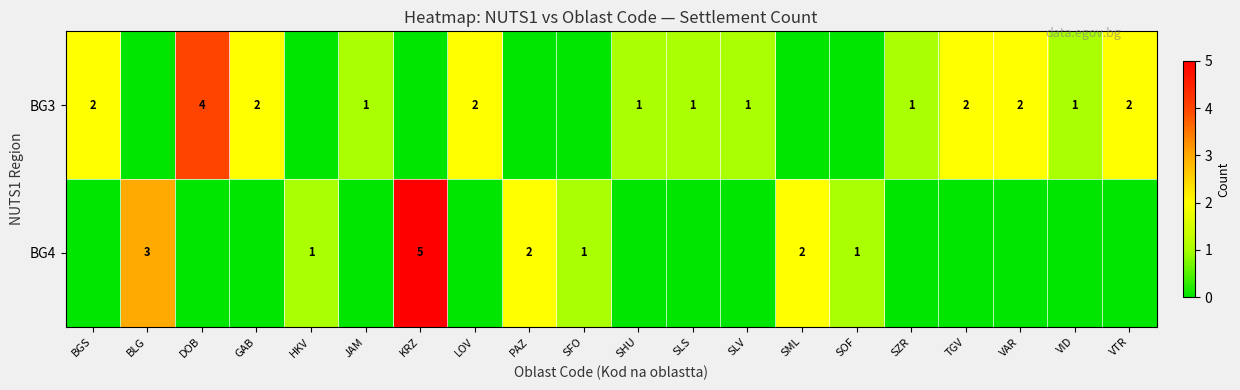

The value of BG3 at VAR is 3. True or false?

False